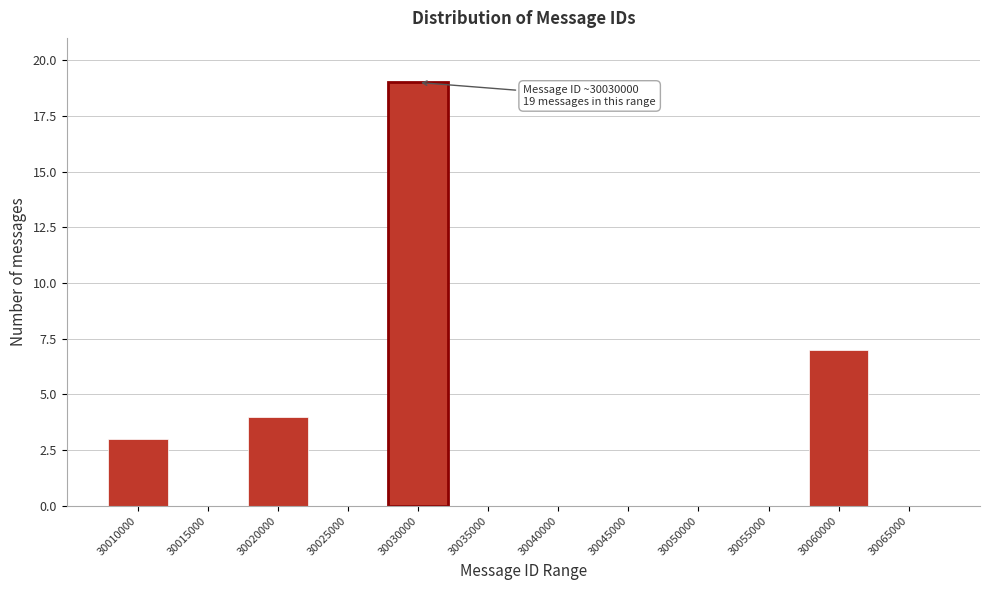

Reading right to left, extract all data points from this chart.

30065000=0	30060000=7	30055000=0	30050000=0	30045000=0	30040000=0	30035000=0	30030000=19	30025000=0	30020000=4	30015000=0	30010000=3